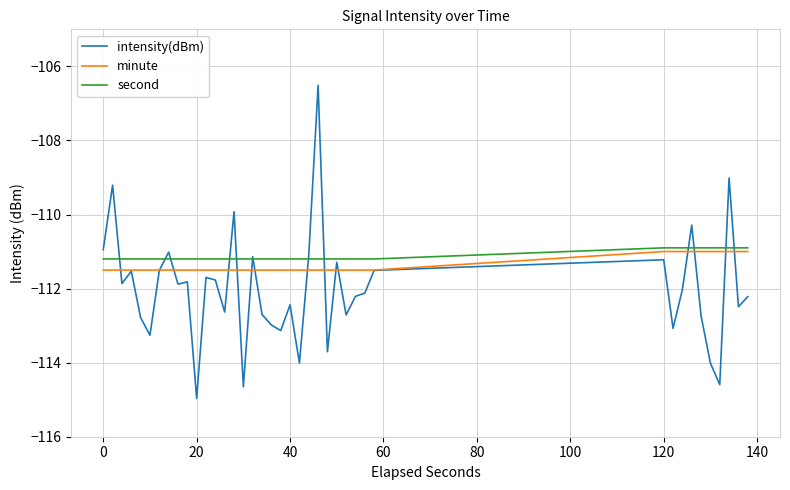

Rank the series by their maximum value, from highest to lowest.

intensity(dBm), second, minute